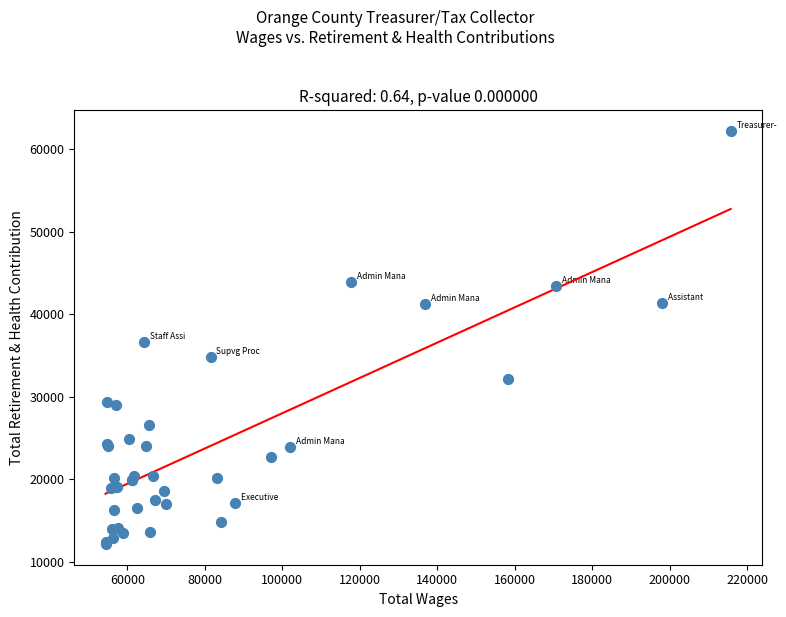

What Y value in the scatter plot is closest to 37206?

36646